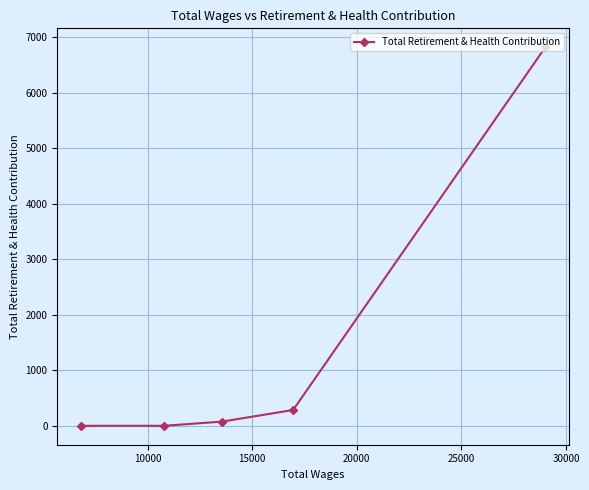

What is the difference between the maximum and second lowest values?

6822